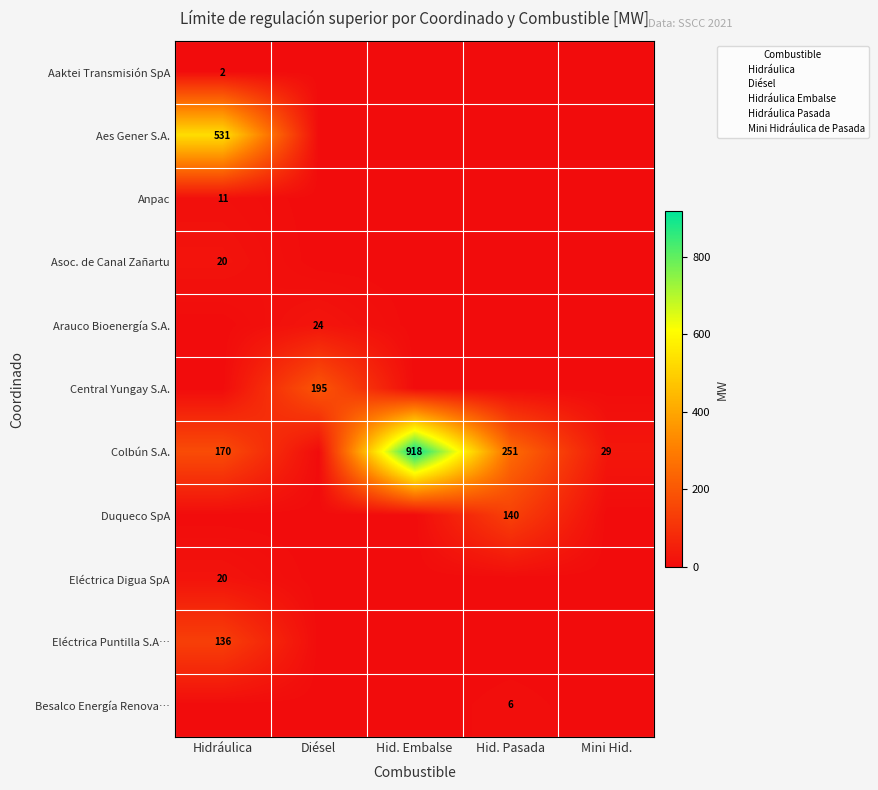

Is it true that Colbún S.A. equals 252 at Hidráulica?

False